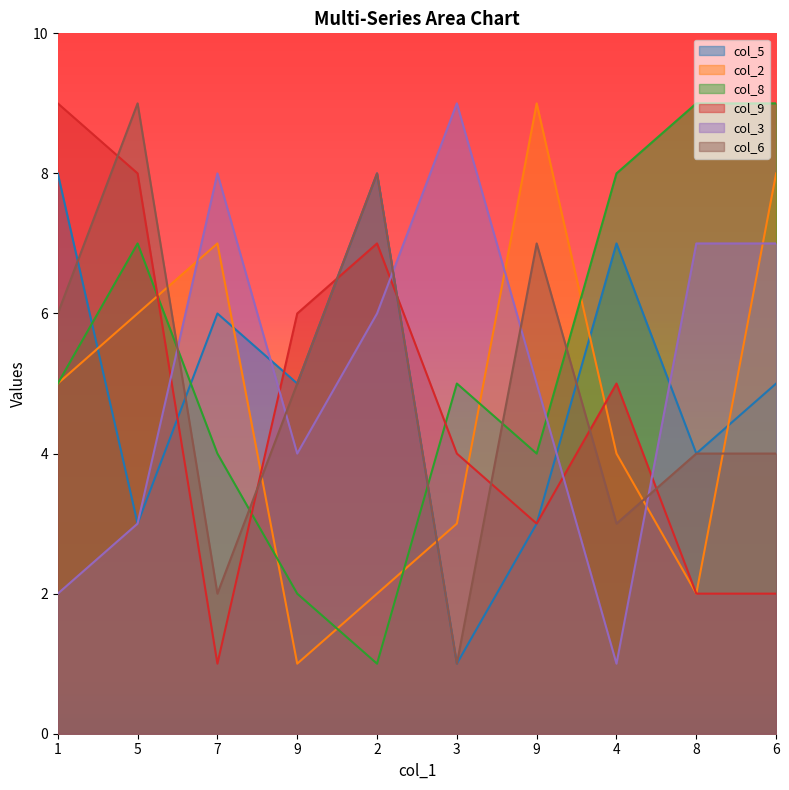

What is the average value of the col_2 series?

5